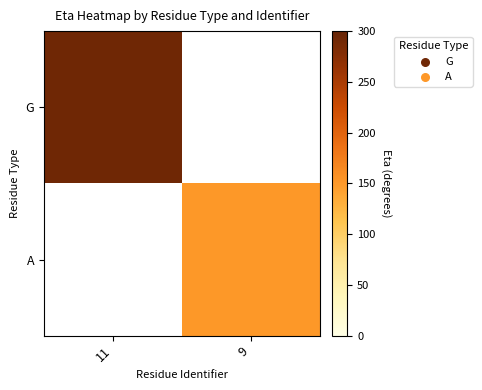

What is the maximum value shown in the chart?

292.3